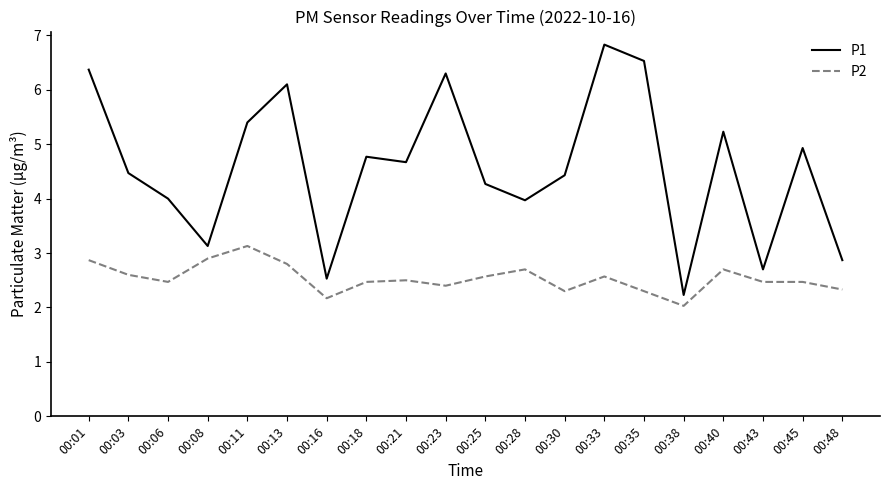

Reading left to right, list all the values displayed in this chart.

P1: 6.4	4.5	4.0	3.1	5.4	6.1	2.5	4.8	4.7	6.3	4.3	4.0	4.4	6.8	6.5	2.2	5.2	2.7	4.9	2.9
P2: 2.9	2.6	2.5	2.9	3.1	2.8	2.2	2.5	2.5	2.4	2.6	2.7	2.3	2.6	2.3	2.0	2.7	2.5	2.5	2.3